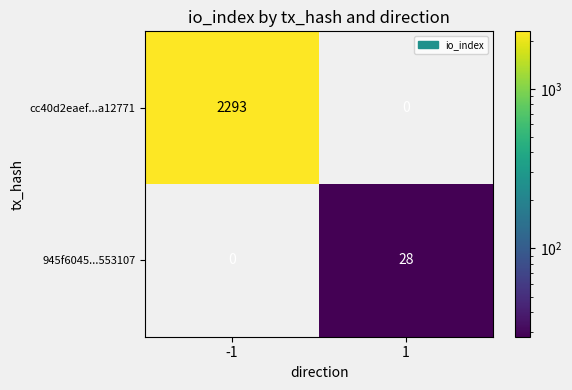

What is the sum of the cc40d2eaef...a12771 values at 1 and -1?

2293